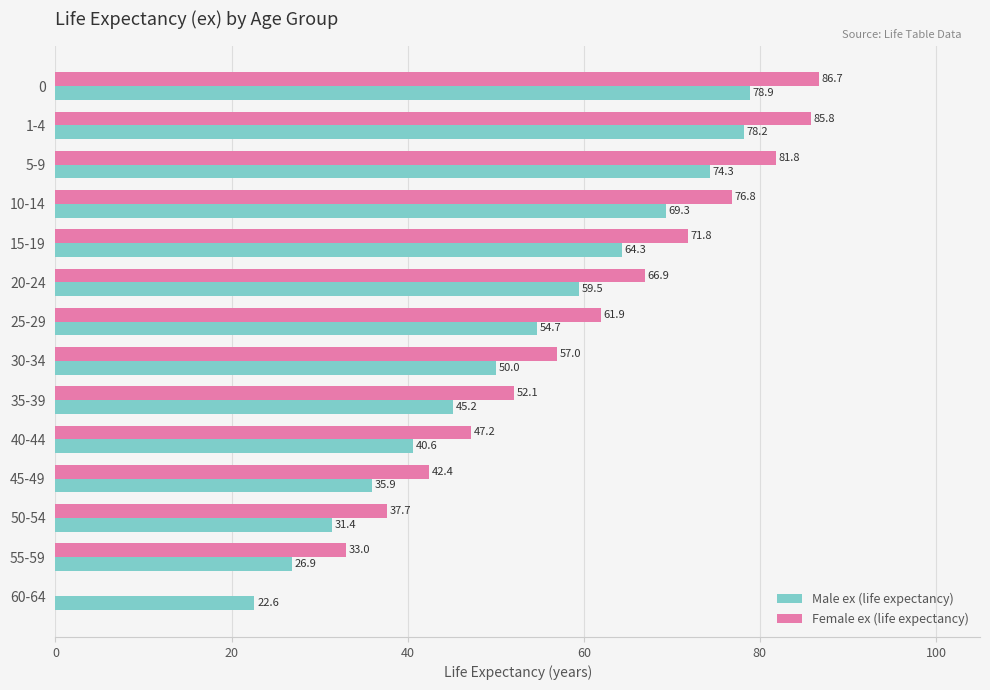

What is the sum of all Female ex (life expectancy) values?

801.1